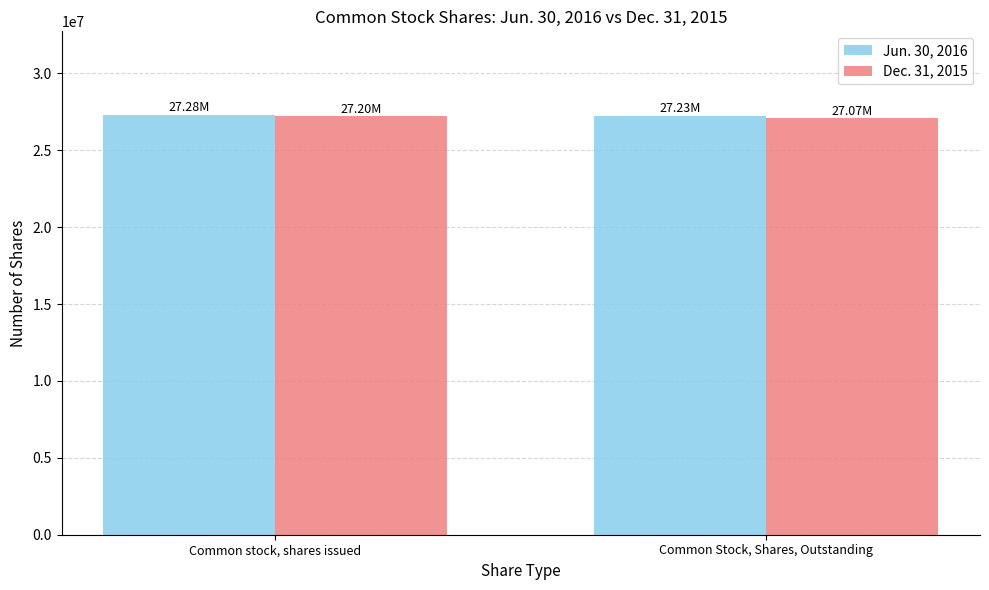

List the series in order of their overall mean, lowest first.

Dec. 31, 2015, Jun. 30, 2016